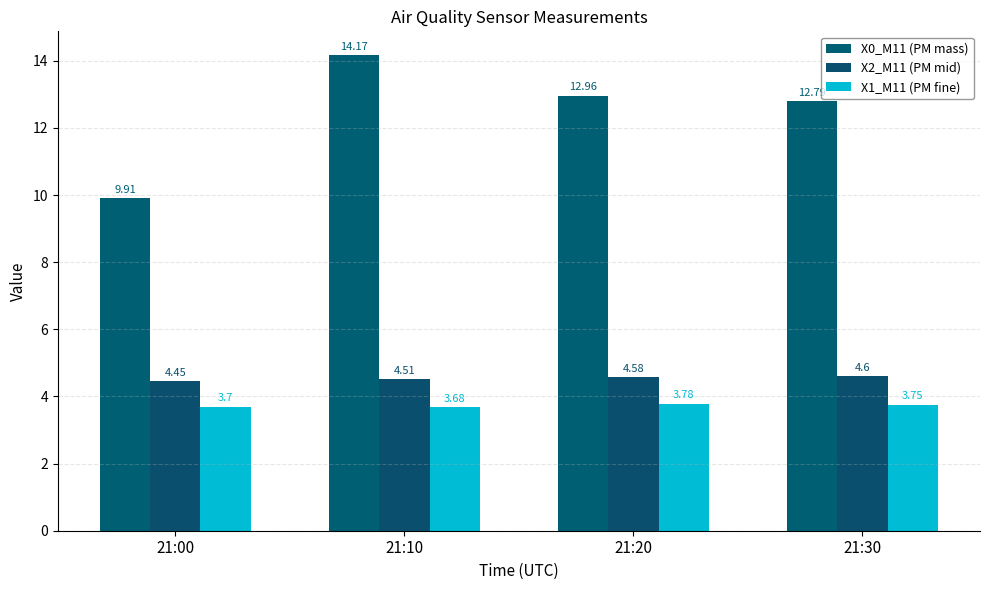

Which has a higher value, 21:30 or 21:00?

21:30